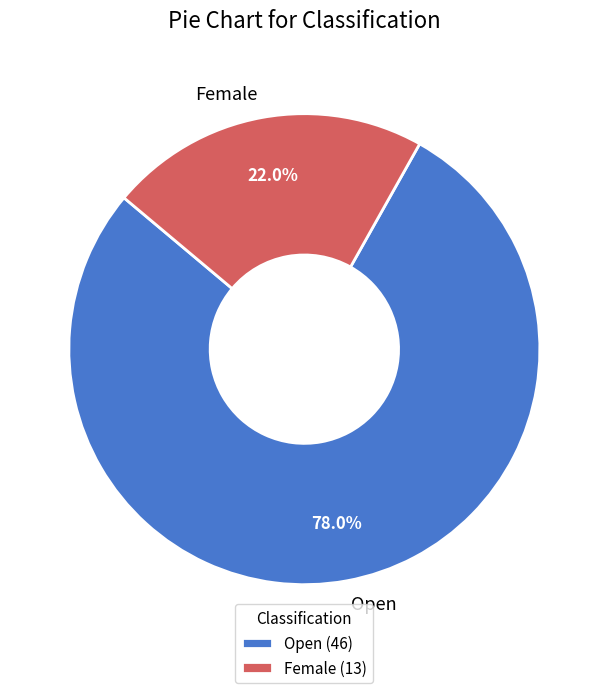

Combined, do Female and Open account for over 50%?

Yes